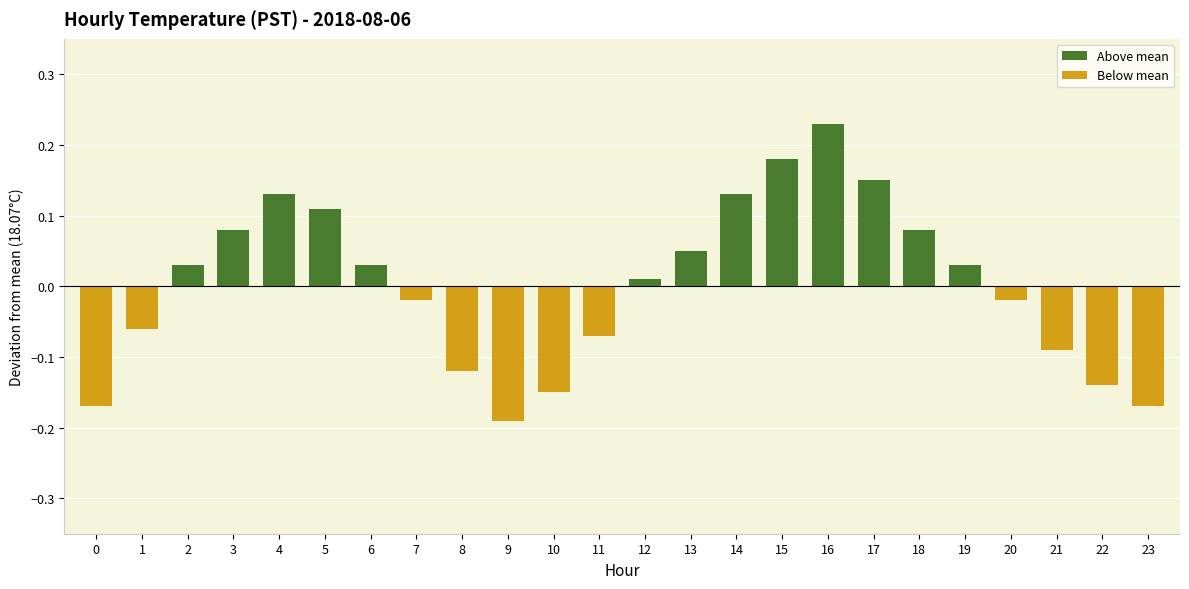

Which series changed the most between 8 and 23?

Below mean